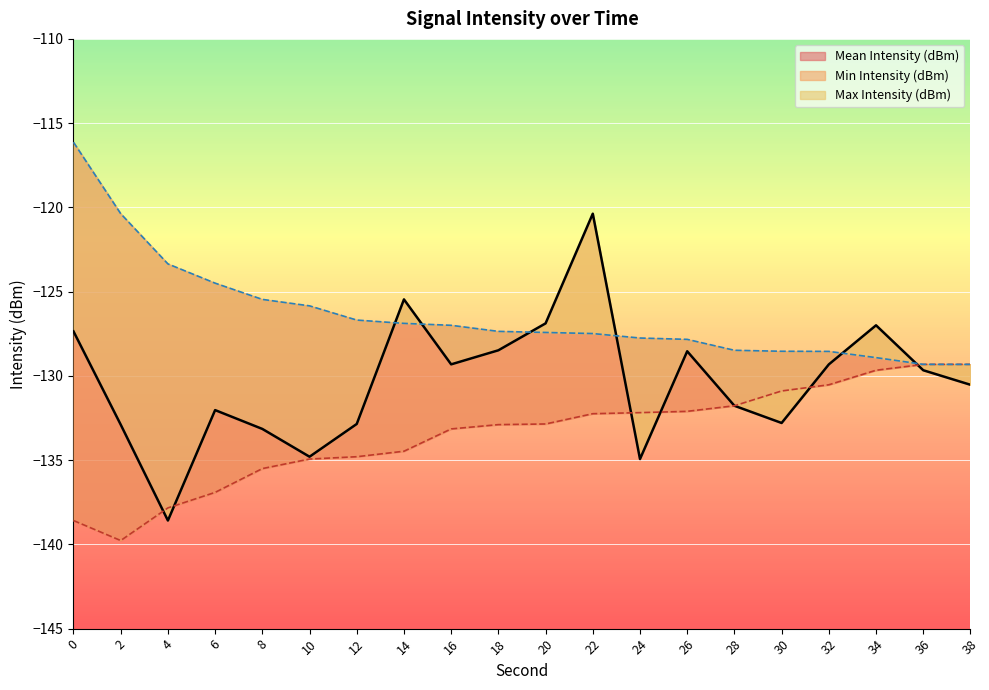

Rank the categories by Max Intensity (dBm) value from lowest to highest.

38, 36, 34, 32, 30, 28, 26, 24, 22, 20, 18, 16, 14, 12, 10, 8, 6, 4, 2, 0